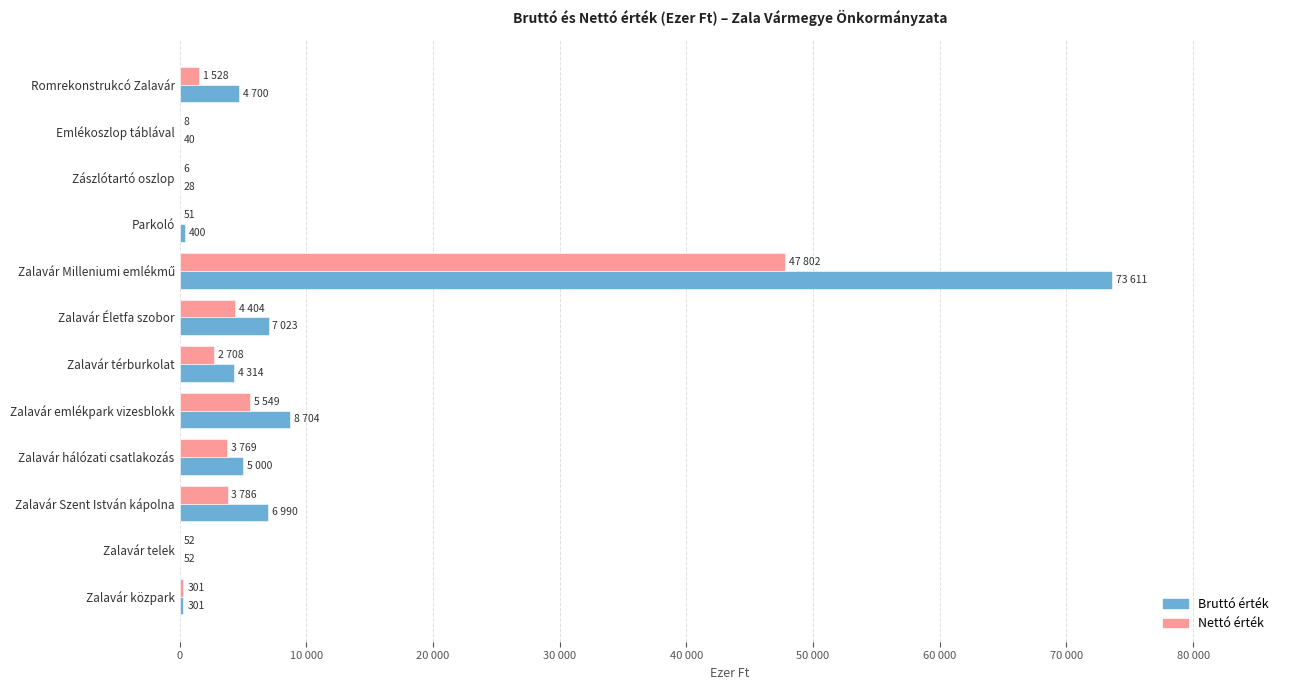

At how many categories does at least one series exceed 28040?

1